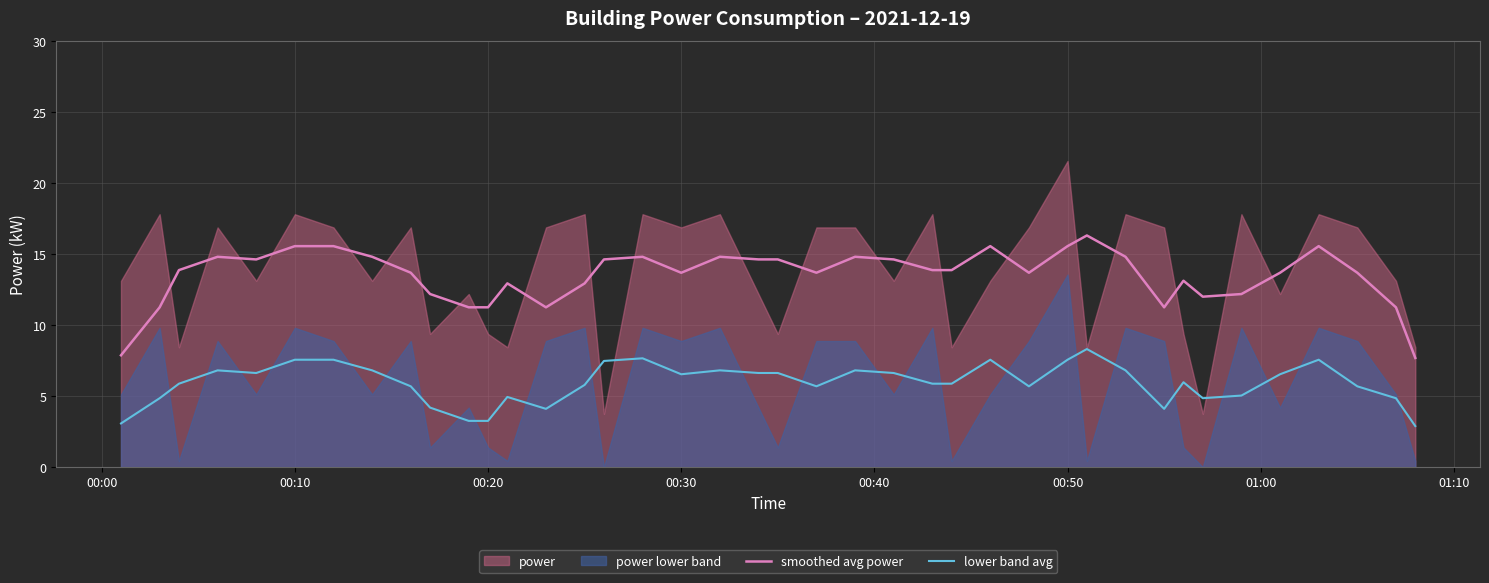

True or false: lower band avg and smoothed avg power cross at least once.

False